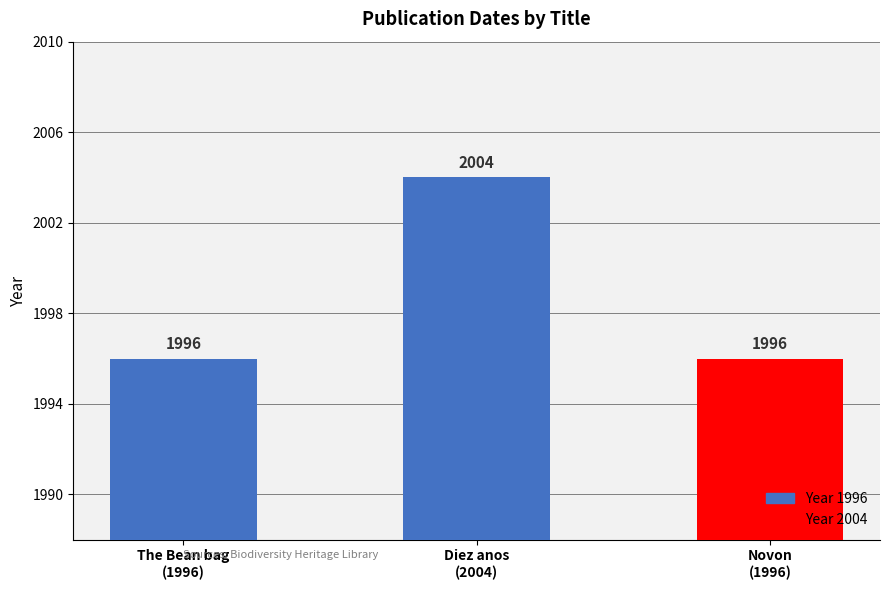

How many values are between 1996 and 2004?

3